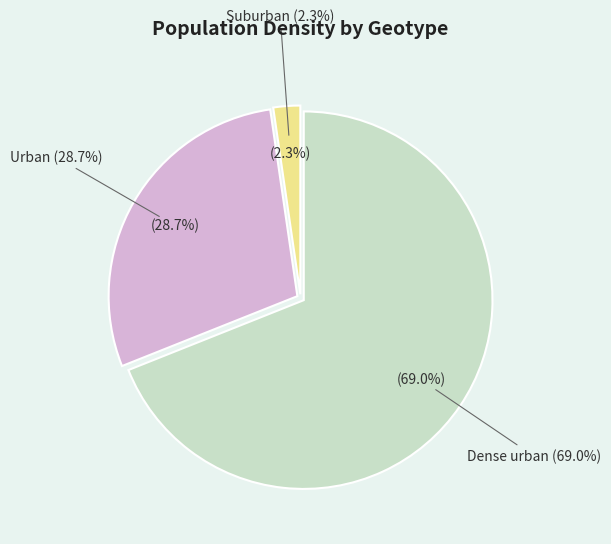

What portion of the pie excludes Urban?

71.3%